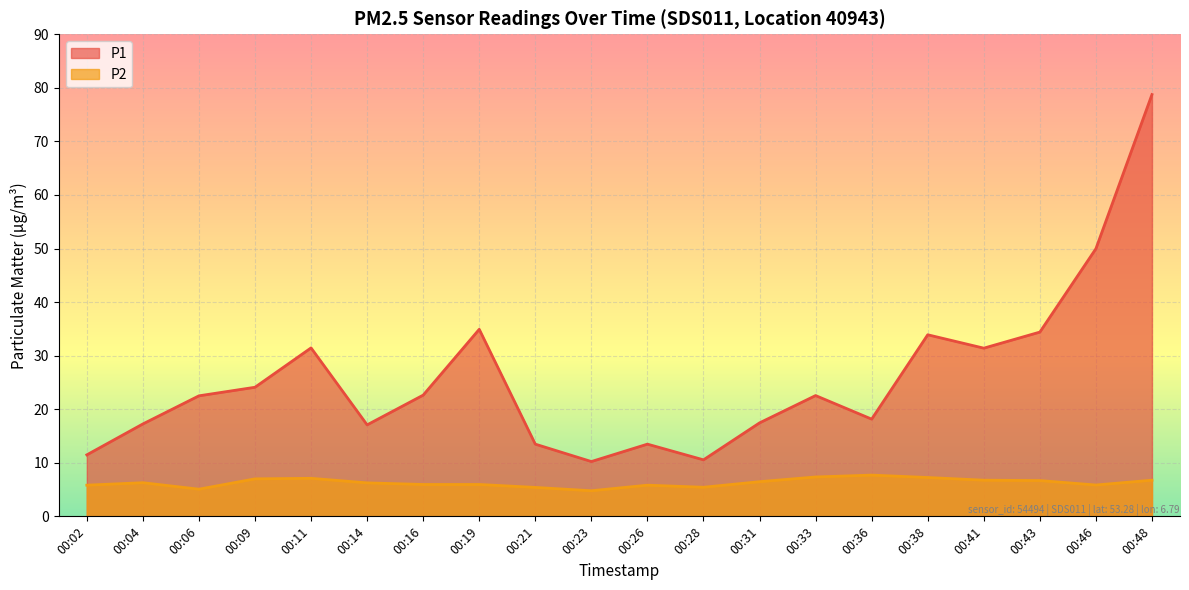

What is the average value of the P2 series?

6.3